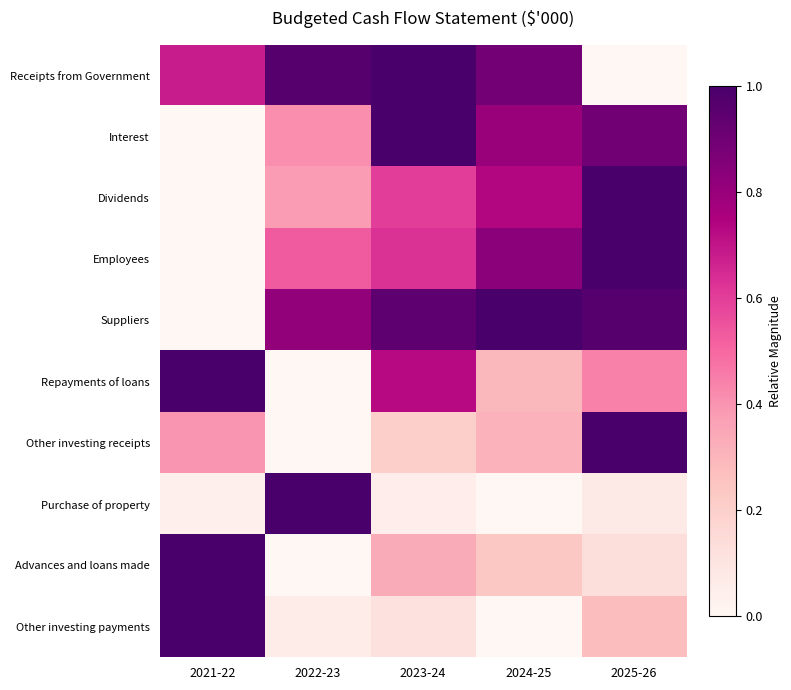

Reading left to right, what are all the values shown in this chart?

Receipts from Government: 2021-22=0.7	2022-23=1.0	2023-24=1.0	2024-25=0.9	2025-26=0.0
Interest: 2021-22=0.0	2022-23=0.4	2023-24=1.0	2024-25=0.8	2025-26=0.9
Dividends: 2021-22=0.0	2022-23=0.4	2023-24=0.6	2024-25=0.7	2025-26=1.0
Employees: 2021-22=0.0	2022-23=0.5	2023-24=0.6	2024-25=0.8	2025-26=1.0
Suppliers: 2021-22=0.0	2022-23=0.8	2023-24=0.9	2024-25=1.0	2025-26=1.0
Repayments of loans: 2021-22=1.0	2022-23=0.0	2023-24=0.7	2024-25=0.3	2025-26=0.4
Other investing receipts: 2021-22=0.4	2022-23=0.0	2023-24=0.2	2024-25=0.3	2025-26=1.0
Purchase of property: 2021-22=0.0	2022-23=1.0	2023-24=0.1	2024-25=0.0	2025-26=0.1
Advances and loans made: 2021-22=1.0	2022-23=0.0	2023-24=0.3	2024-25=0.2	2025-26=0.1
Other investing payments: 2021-22=1.0	2022-23=0.1	2023-24=0.1	2024-25=0.0	2025-26=0.3